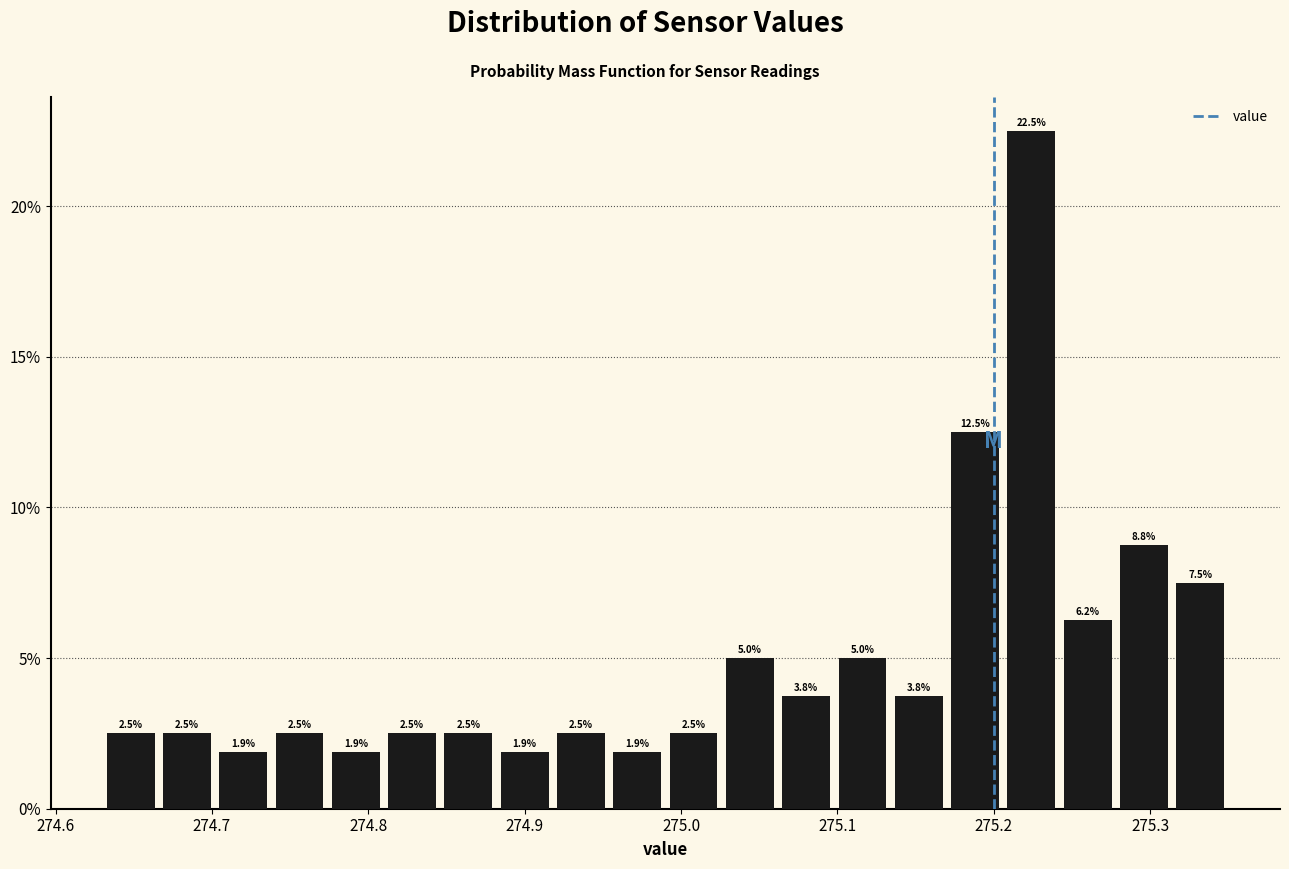

Read against the x-axis, roughly where is the centre of the tallest bar?

275.22